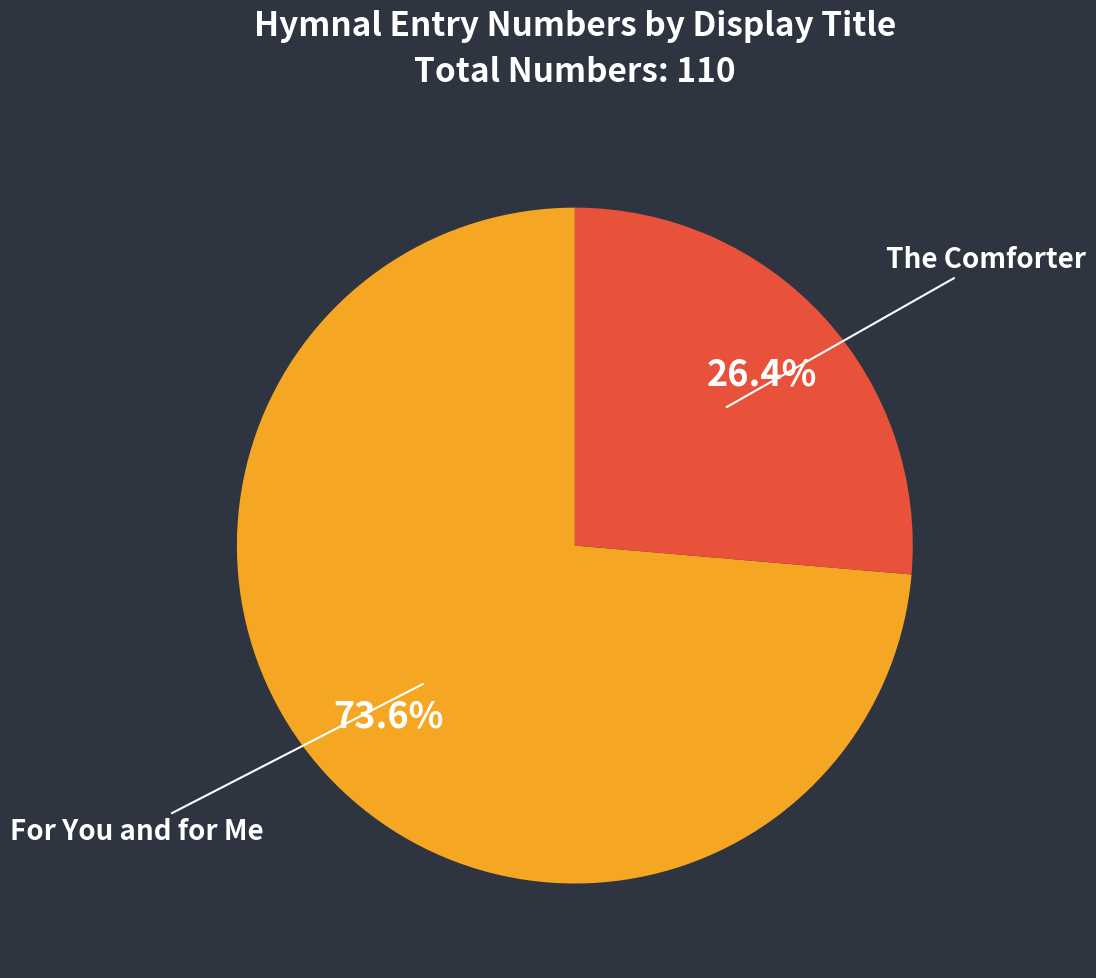

What portion of the pie excludes The Comforter?

73.6%